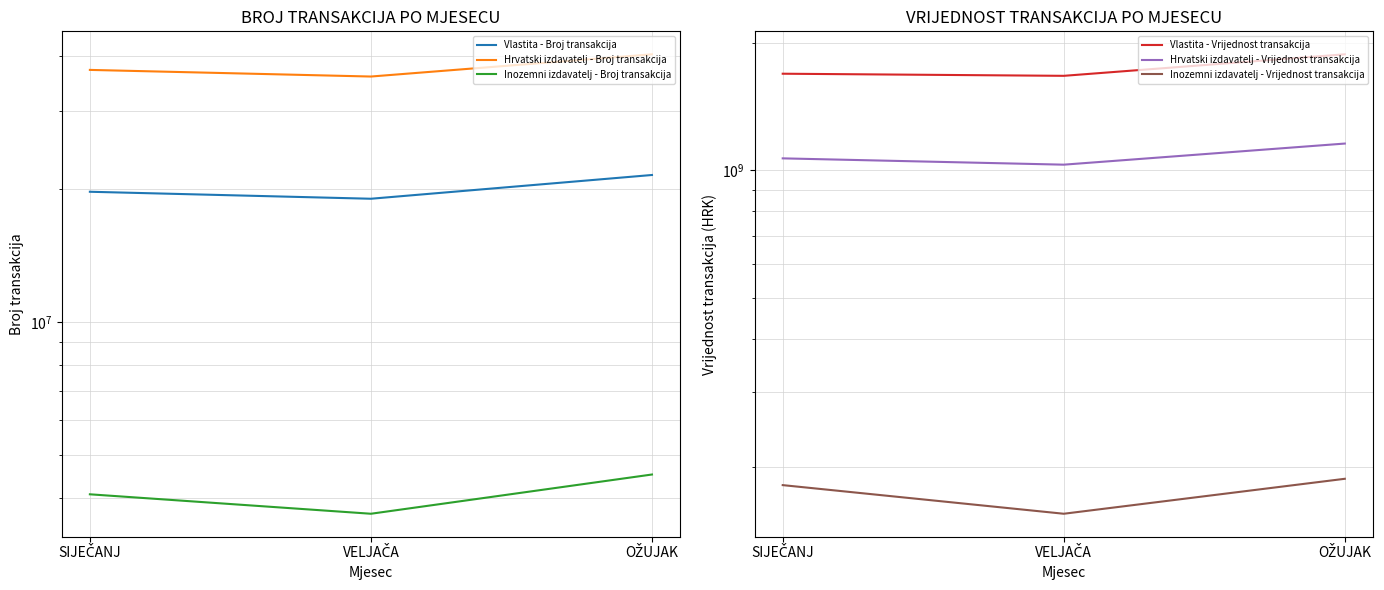

How many distinct data groups are displayed?

6